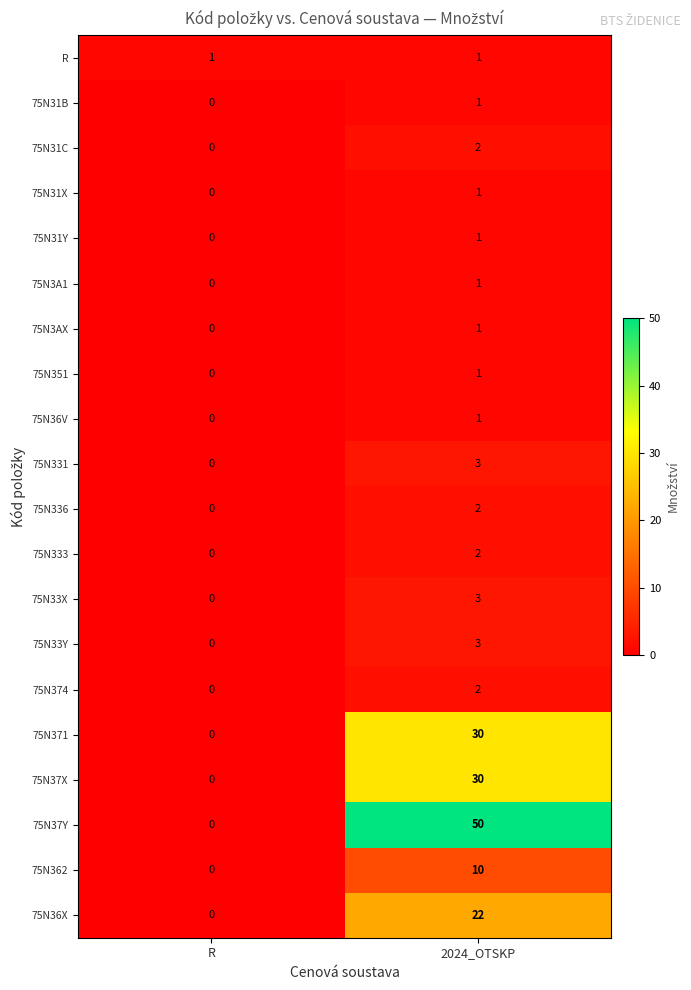

The value of 75N33Y at 2024_OTSKP is 1. True or false?

False